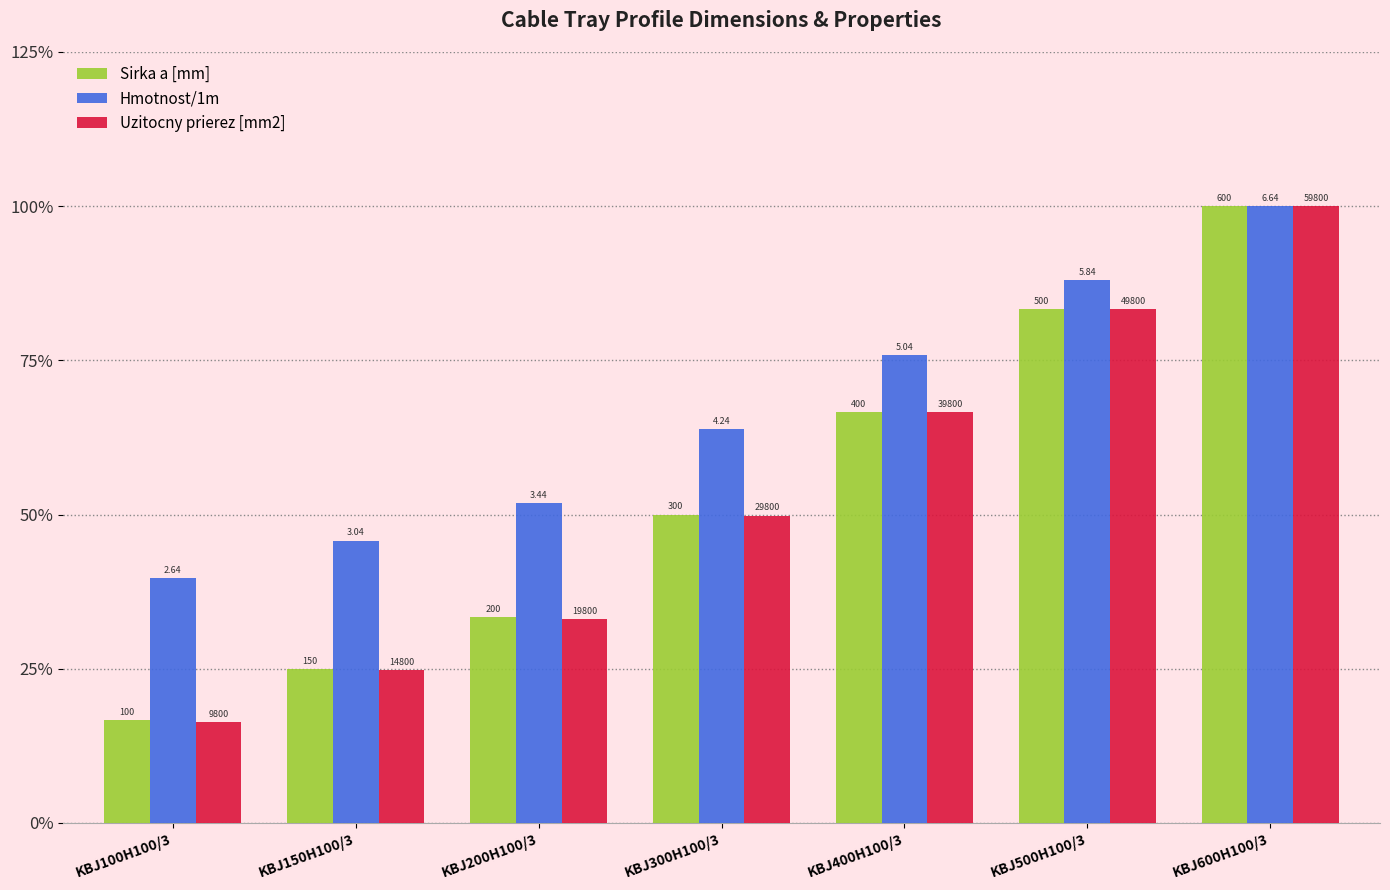

Reading right to left, extract all data points from this chart.

Sirka a [mm]: KBJ600H100/3=1.0	KBJ500H100/3=0.8	KBJ400H100/3=0.7	KBJ300H100/3=0.5	KBJ200H100/3=0.3	KBJ150H100/3=0.2	KBJ100H100/3=0.2
Hmotnost/1m: KBJ600H100/3=1.0	KBJ500H100/3=0.9	KBJ400H100/3=0.8	KBJ300H100/3=0.6	KBJ200H100/3=0.5	KBJ150H100/3=0.5	KBJ100H100/3=0.4
Uzitocny prierez [mm2]: KBJ600H100/3=1.0	KBJ500H100/3=0.8	KBJ400H100/3=0.7	KBJ300H100/3=0.5	KBJ200H100/3=0.3	KBJ150H100/3=0.2	KBJ100H100/3=0.2